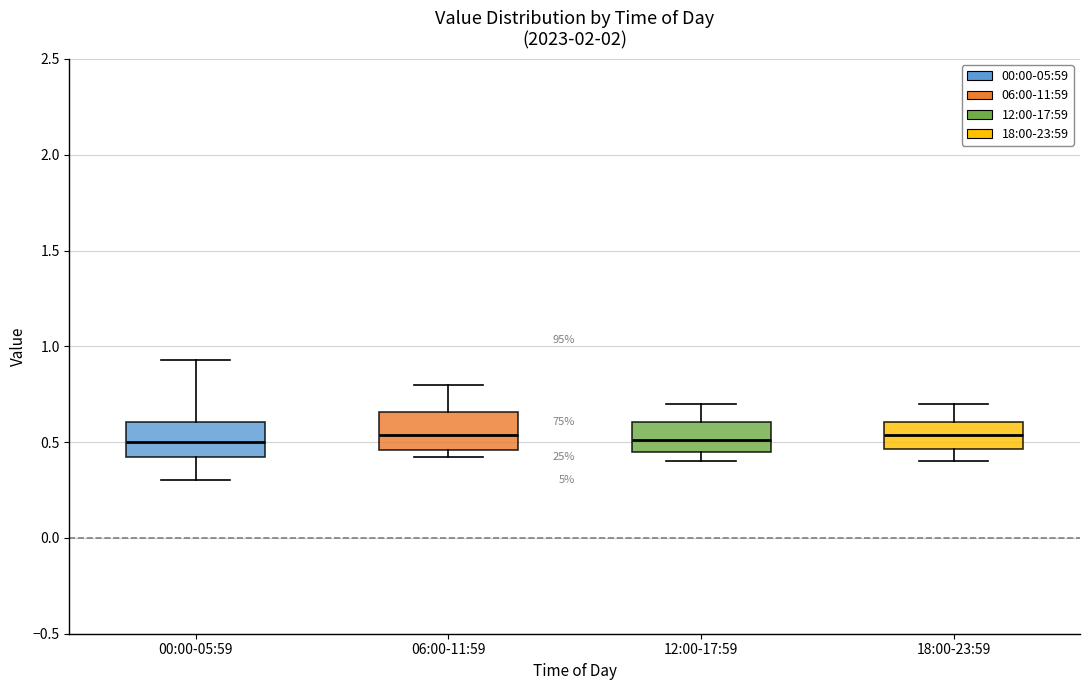

Reading left to right, transcribe this box plot: for each box, give where its median line is, the range the box spans, and where its two whiskers end, as read against the y-axis. The values are not printed on the chart, so give them approximately, as read against the axis.

00:00-05:59: median 0.50, box 0.40 to 0.60, whiskers 0.30 to 0.95
06:00-11:59: median 0.55, box 0.45 to 0.65, whiskers 0.40 to 0.80
12:00-17:59: median 0.50, box 0.45 to 0.60, whiskers 0.40 to 0.70
18:00-23:59: median 0.55, box 0.45 to 0.60, whiskers 0.40 to 0.70